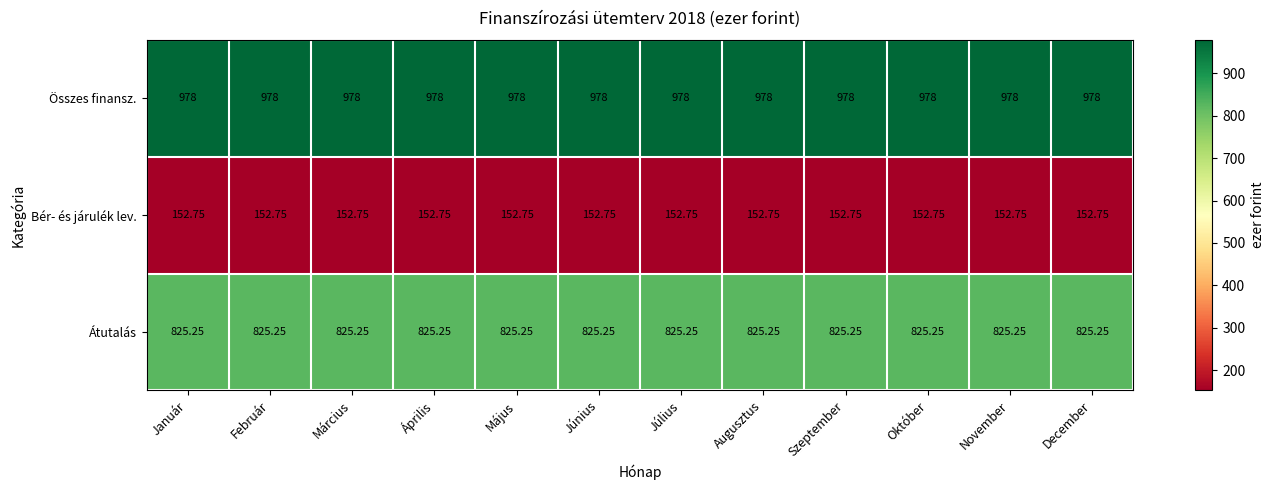

What is the greatest value displayed?

978.0